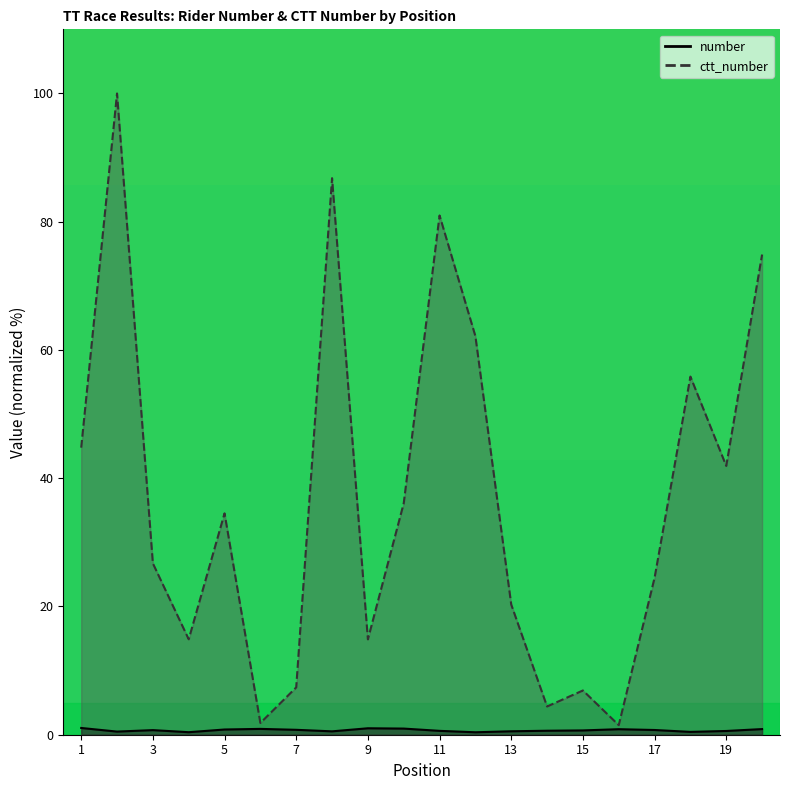

Where is the first local minimum for number?

2